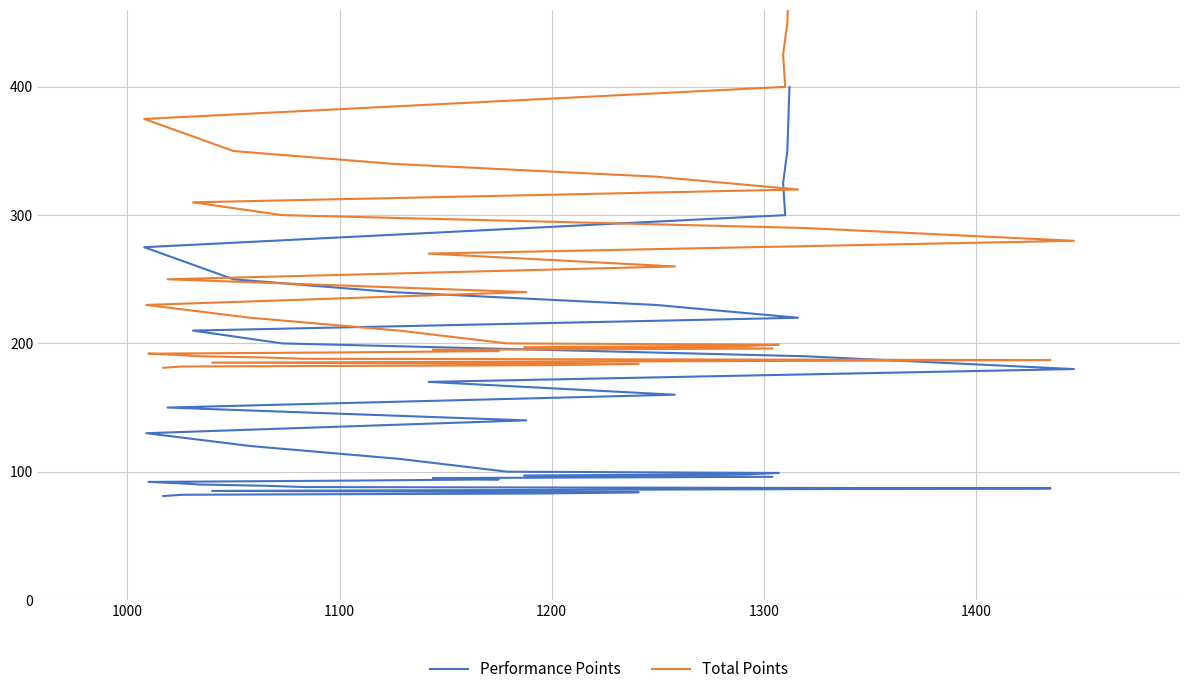

How many data points does each series have?

40